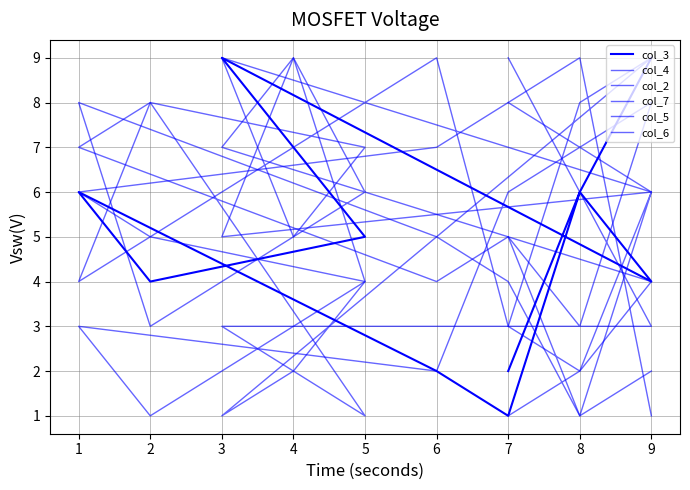

How many col_4 values are between 3 and 8?

9